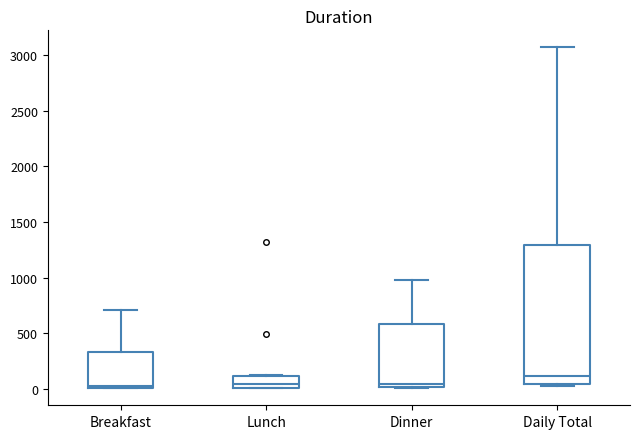

Where is the upper edge of the box for Dinner on the y-axis? The values are not printed on the chart, so give them approximately, as read against the axis.

600